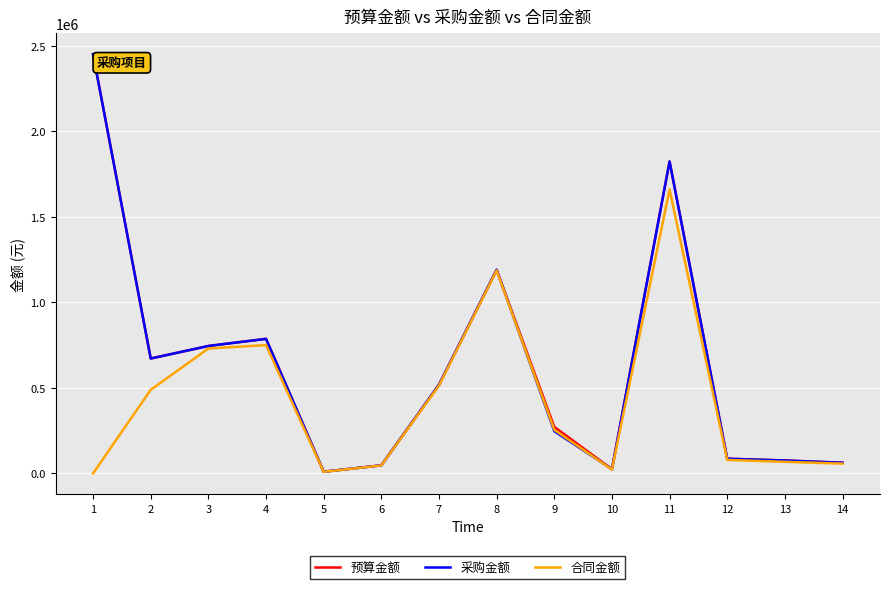

Which series changed the most between 2 and 8?

合同金额